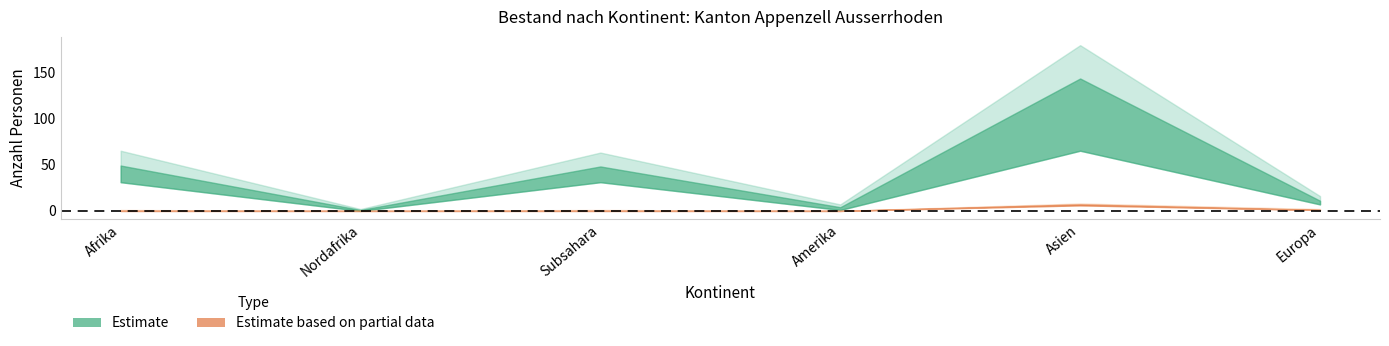

At how many categories does at least one series exceed 81?

1